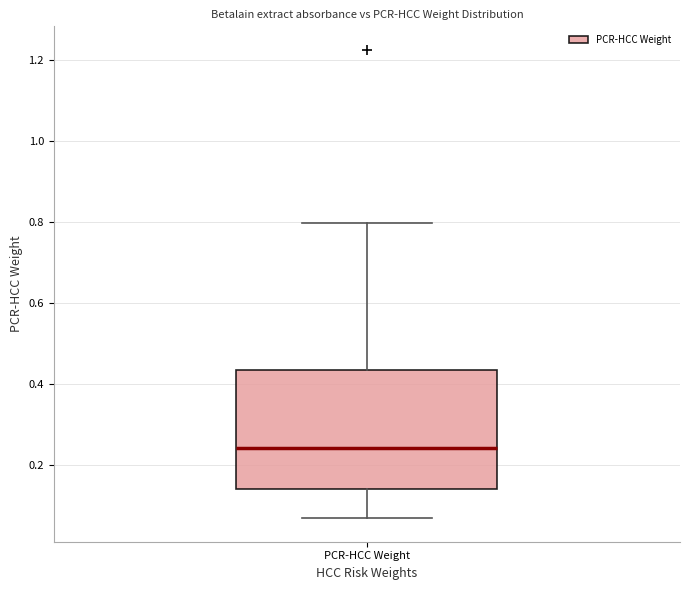

Read this box plot against the y-axis: the position of the median line, the range covered by the box, and the ends of both whiskers. The values are not printed on the chart, so give them approximately, as read against the axis.

median 0.24, box 0.14 to 0.44, whiskers 0.06 to 0.80